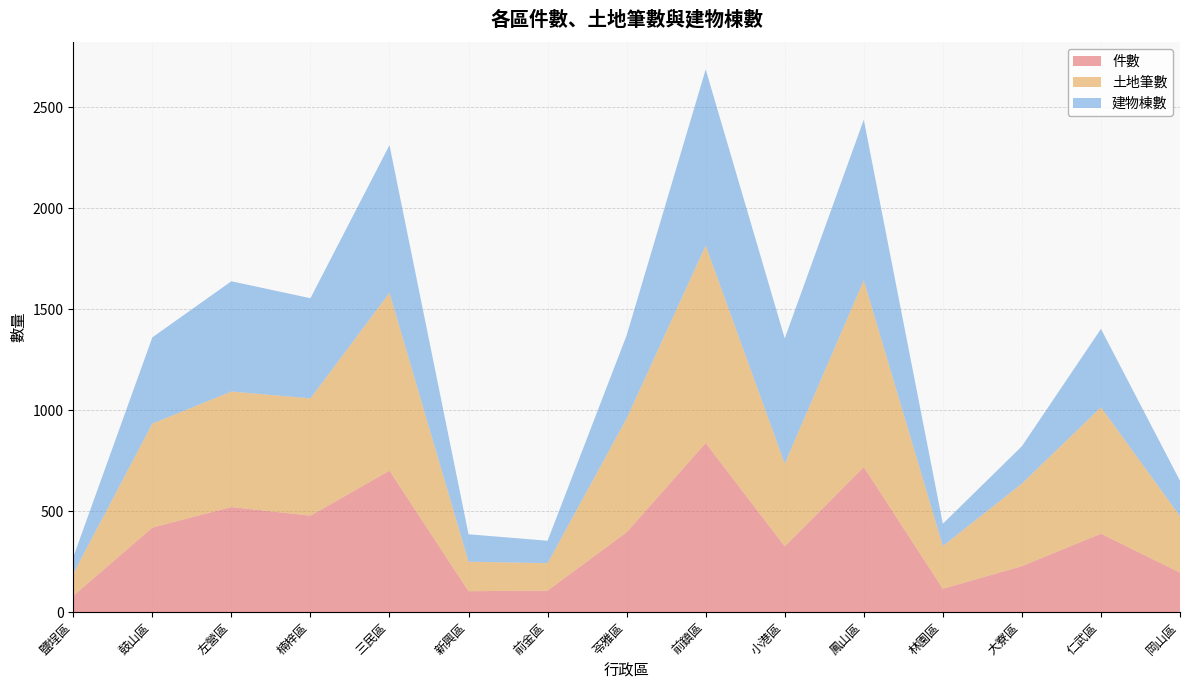

Reading right to left, list all the values displayed in this chart.

件數: 岡山區=195	仁武區=388	大寮區=227	林園區=115	鳳山區=718	小港區=325	前鎮區=837	苓雅區=395	前金區=106	新興區=103	三民區=700	楠梓區=477	左營區=520	鼓山區=418	鹽埕區=80
土地筆數: 岡山區=280	仁武區=626	大寮區=409	林園區=212	鳳山區=925	小港區=410	前鎮區=978	苓雅區=564	前金區=136	新興區=146	三民區=881	楠梓區=581	左營區=572	鼓山區=515	鹽埕區=110
建物棟數: 岡山區=175	仁武區=388	大寮區=185	林園區=110	鳳山區=795	小港區=620	前鎮區=872	苓雅區=411	前金區=111	新興區=136	三民區=731	楠梓區=496	左營區=546	鼓山區=427	鹽埕區=82